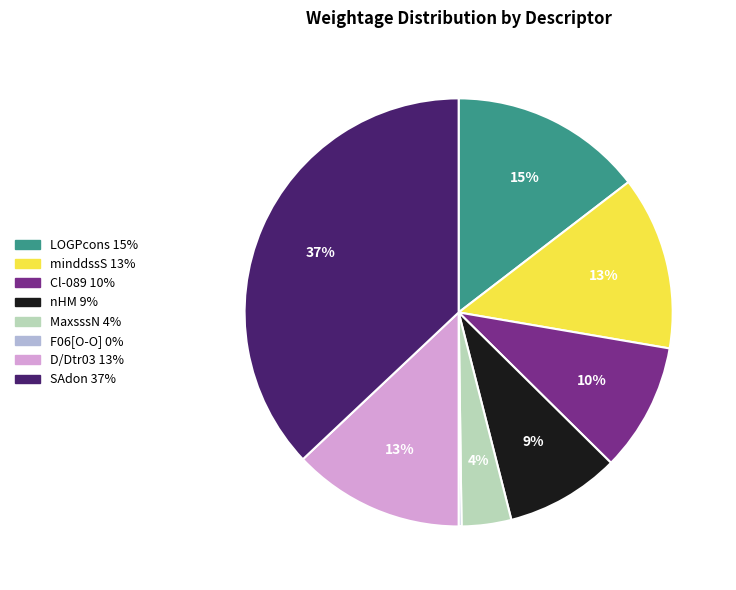

To the nearest percent, what is the average slice percentage?

12%